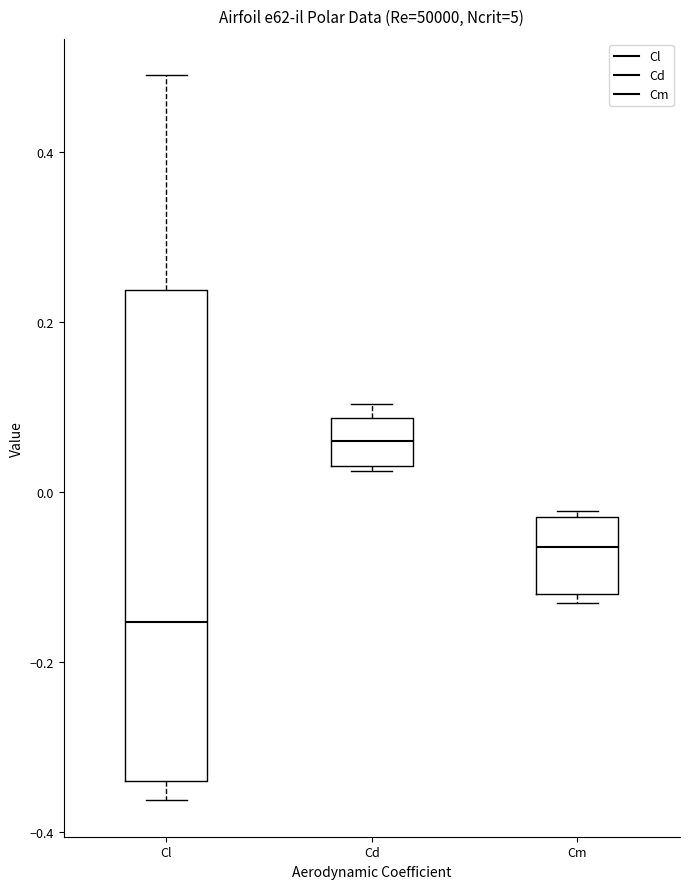

Which box's median line is the highest?

Cd